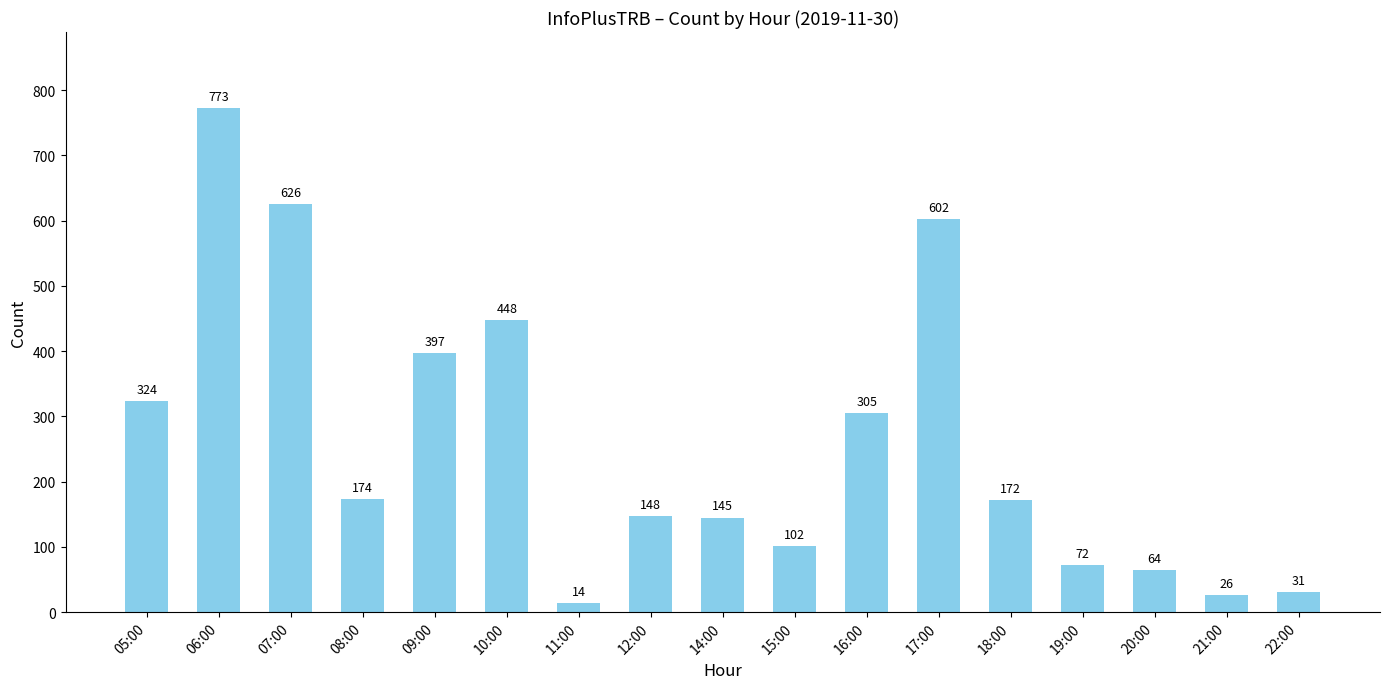

What is the value of the 1st bar from the left?

324